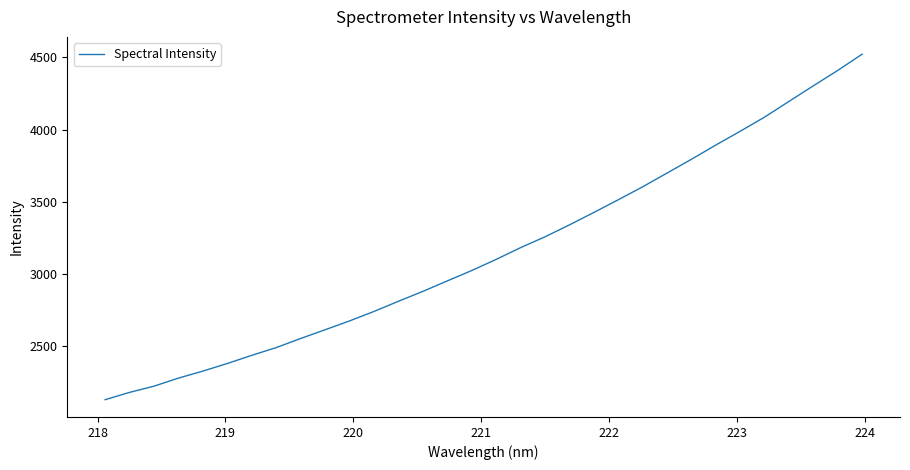

What is the maximum value shown in the chart?

4522.6